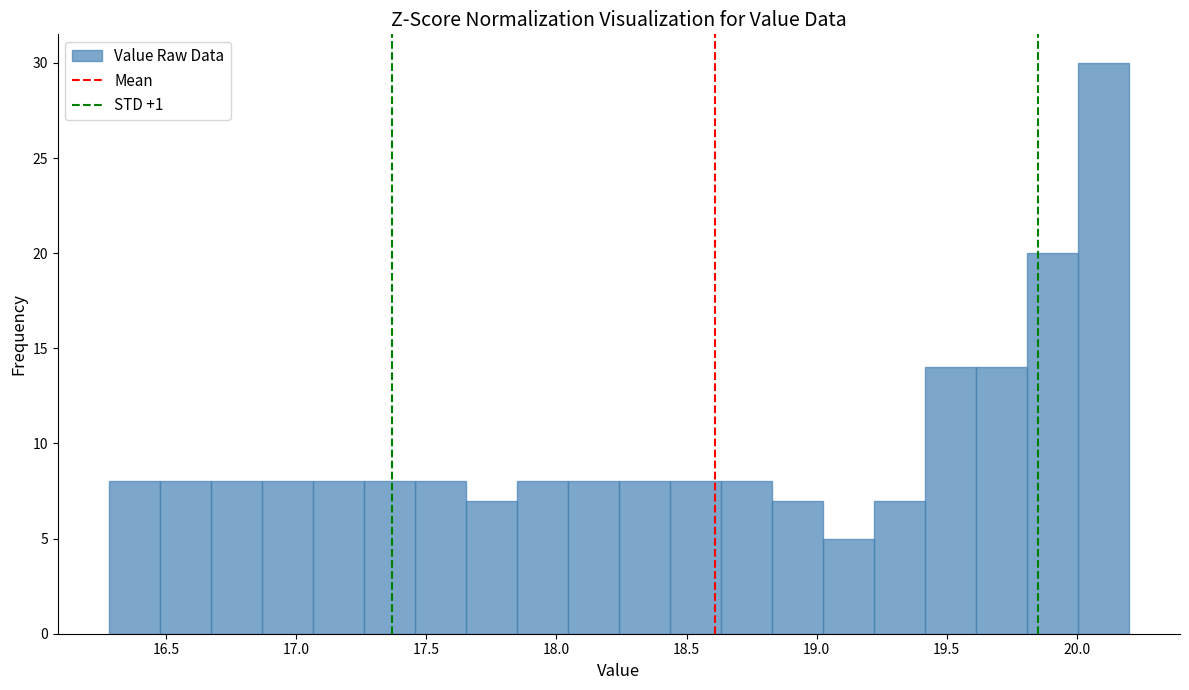

Around what value on the x-axis is the tallest bar? Give the approximate position of its centre, as read against the axis.

20.10